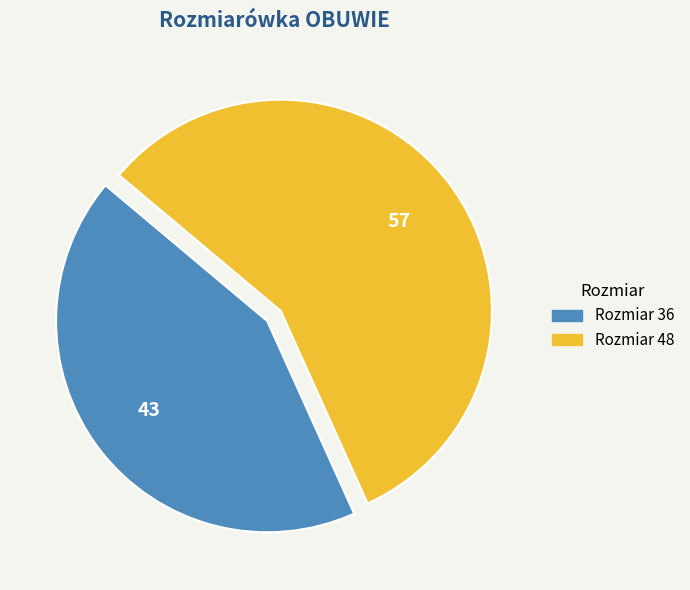

Does any single category account for the majority?

Yes